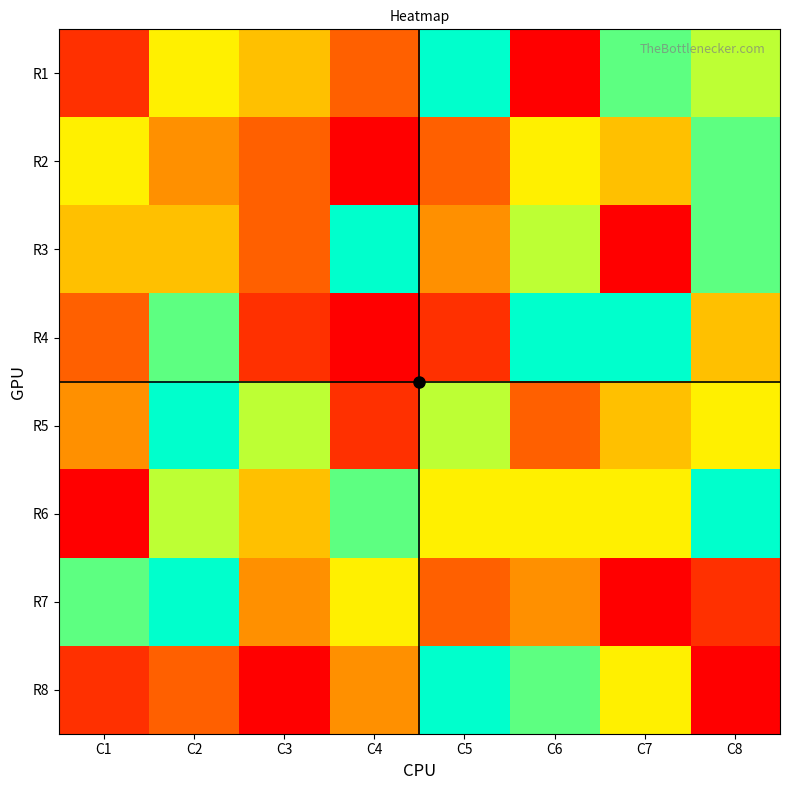

Reading left to right, what are all the values shown in this chart?

R1: C1=2	C2=6	C3=5	C4=3	C5=9	C6=1	C7=8	C8=7
R2: C1=6	C2=4	C3=3	C4=1	C5=3	C6=6	C7=5	C8=8
R3: C1=5	C2=5	C3=3	C4=9	C5=4	C6=7	C7=1	C8=8
R4: C1=3	C2=8	C3=2	C4=1	C5=2	C6=9	C7=9	C8=5
R5: C1=4	C2=9	C3=7	C4=2	C5=7	C6=3	C7=5	C8=6
R6: C1=1	C2=7	C3=5	C4=8	C5=6	C6=6	C7=6	C8=9
R7: C1=8	C2=9	C3=4	C4=6	C5=3	C6=4	C7=1	C8=2
R8: C1=2	C2=3	C3=1	C4=4	C5=9	C6=8	C7=6	C8=1